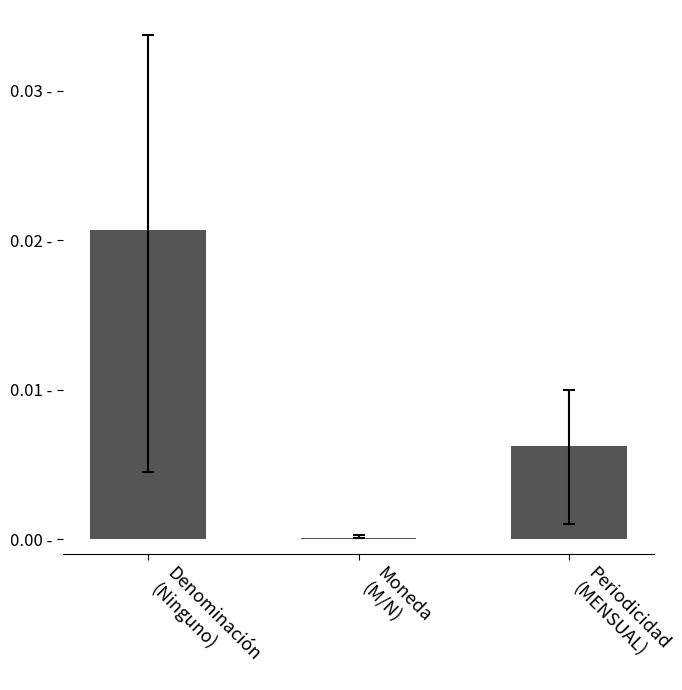

Which has a higher value, Periodicidad
(MENSUAL) or Moneda
(M/N)?

Periodicidad
(MENSUAL)